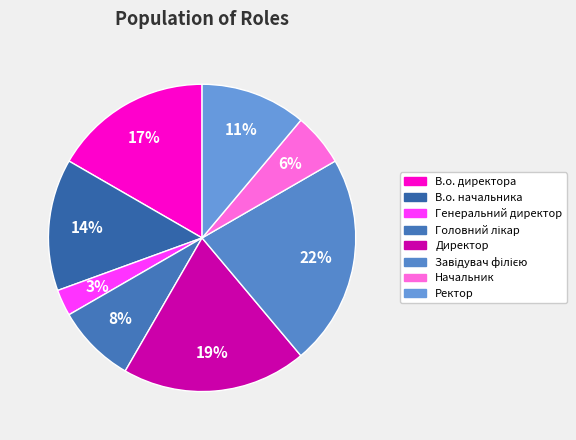

How many segments does this pie chart have?

8